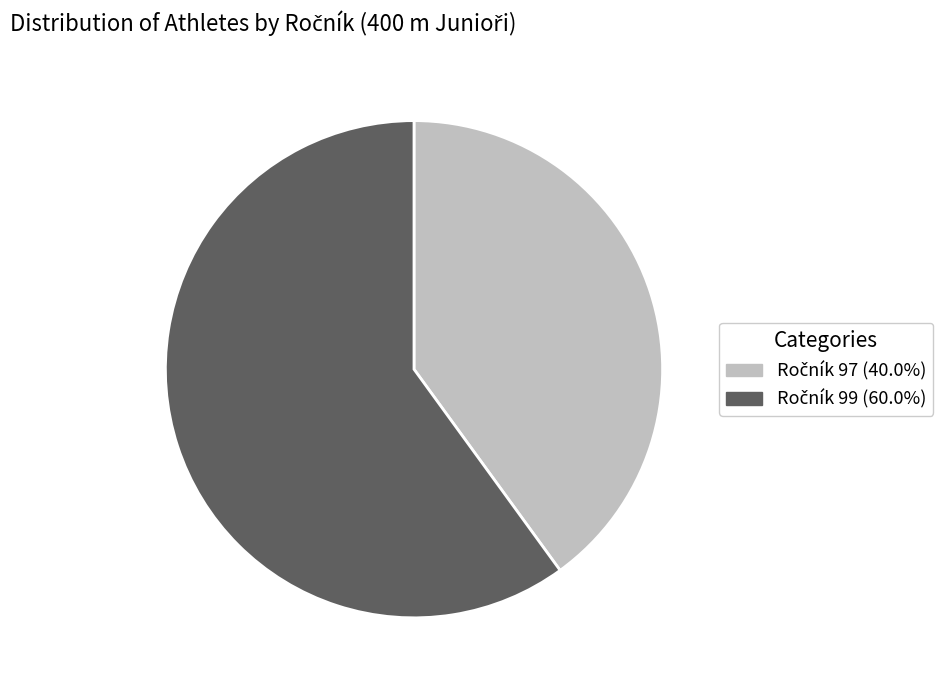

Does any single category account for the majority?

Yes